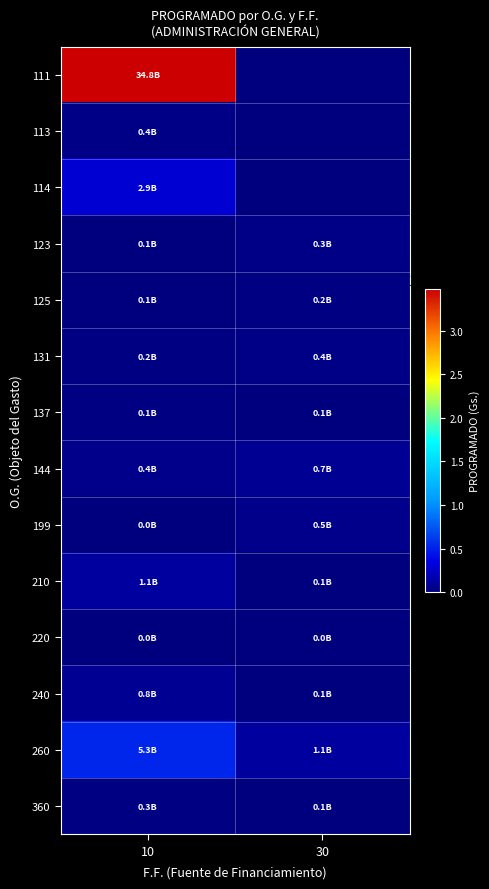

Which series has the largest total across all categories?

111